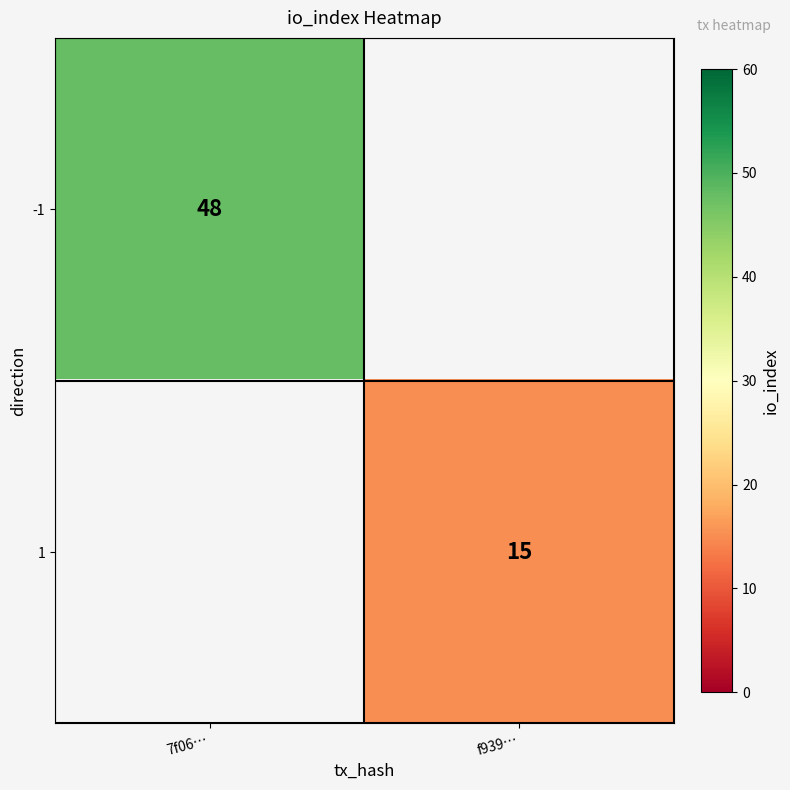

The -1 series shows 26 at 7f06…. True or false?

False